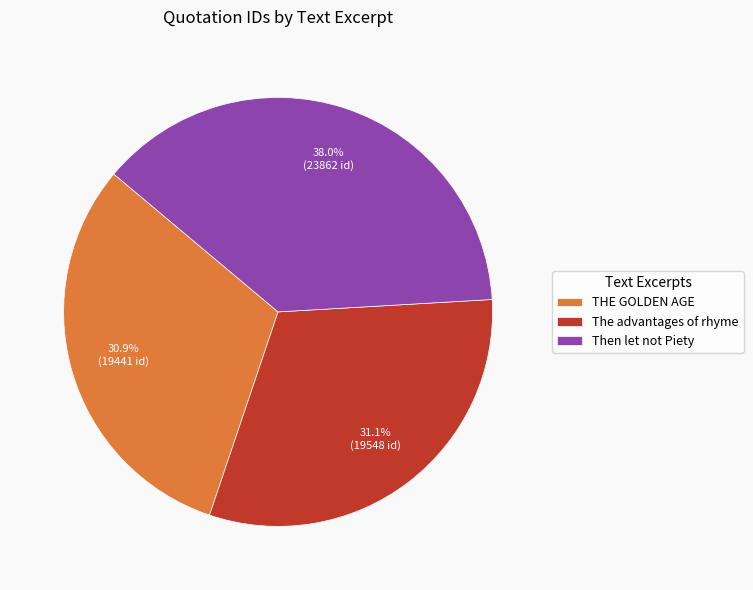

What percentage is the The advantages of rhyme slice, to the nearest percent?

31%